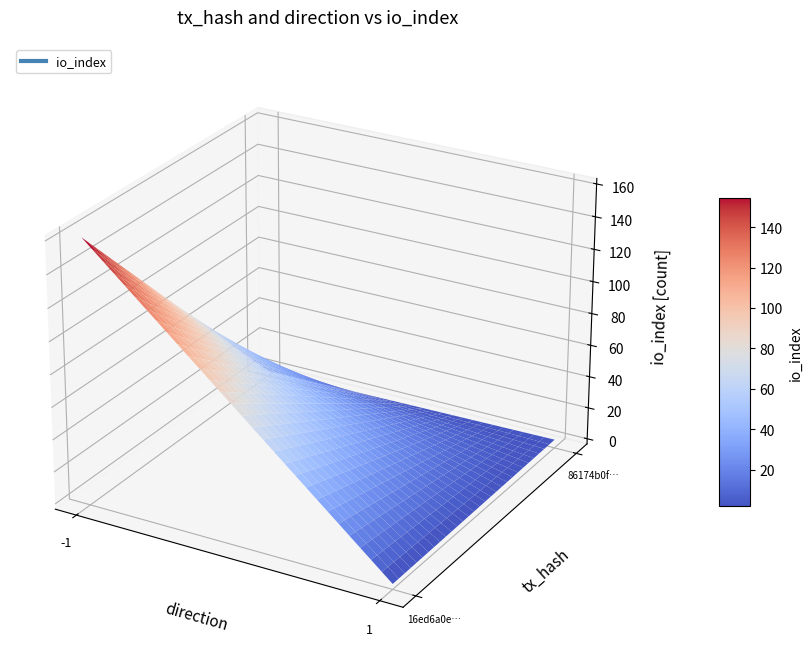

What is the average value of the 86174b0f2a1b9ba82dbacef32ef17b8824120c9 series?

2